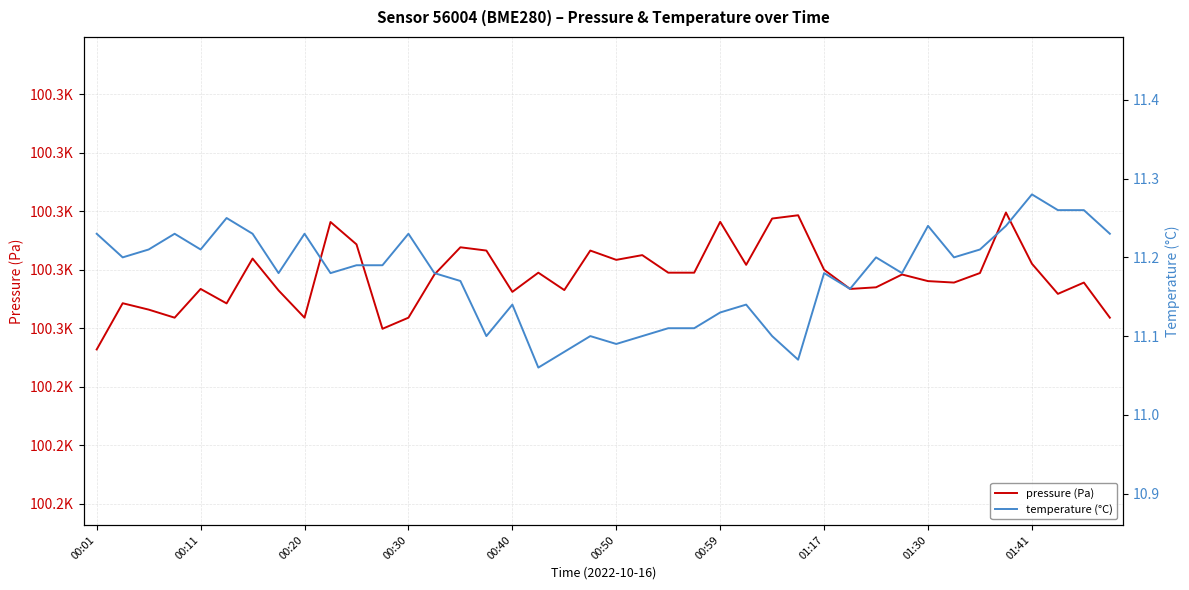

What is the label of the 31st point from the left?

30